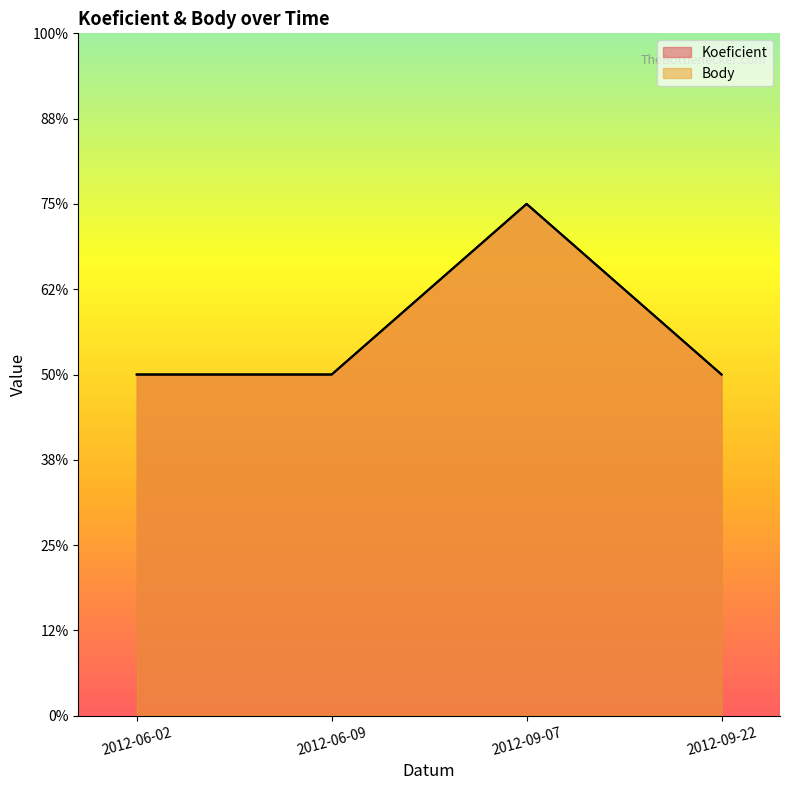

What is the label of the 3rd point from the right?

2012-06-09